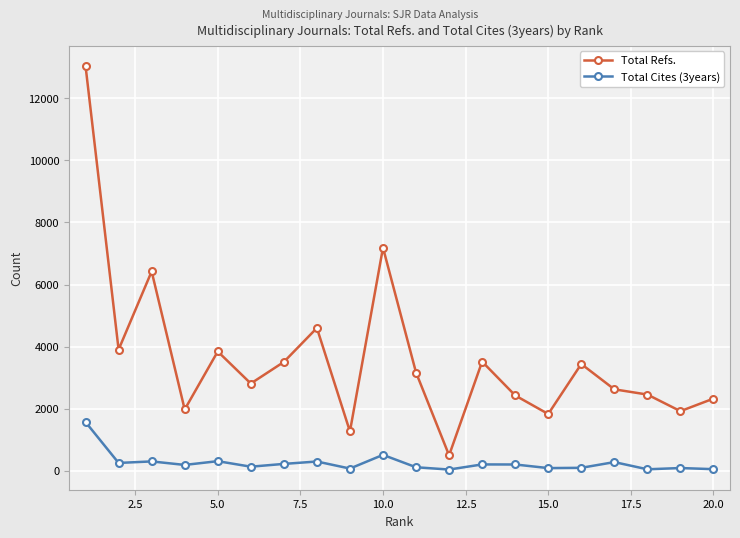

What is the value of the Total Refs. point at the 10th from the left?

7187